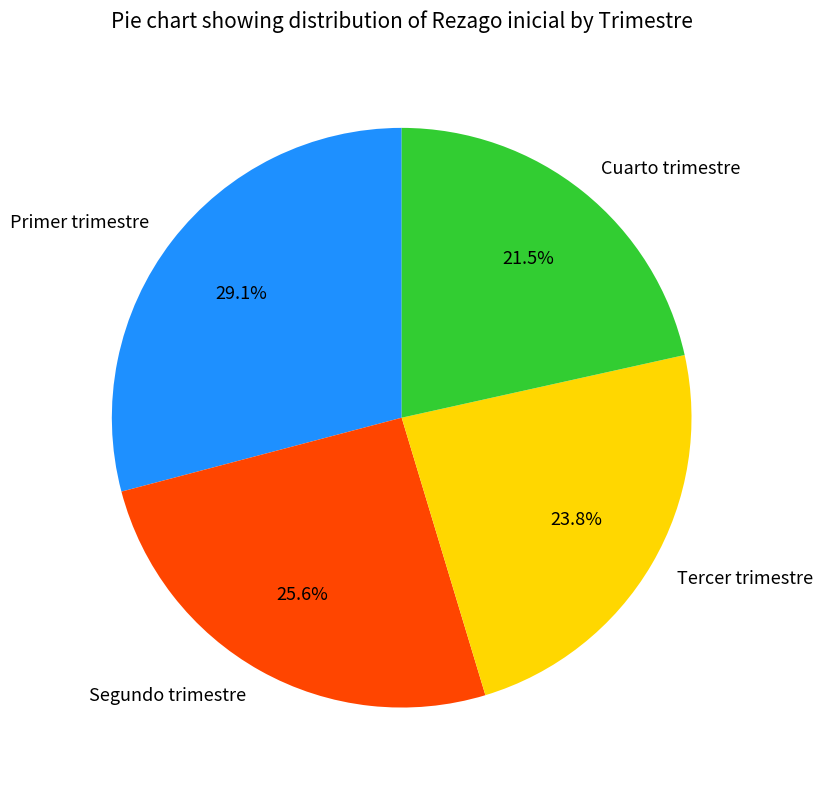

To the nearest percent, what percentage of the pie is Segundo trimestre?

26%